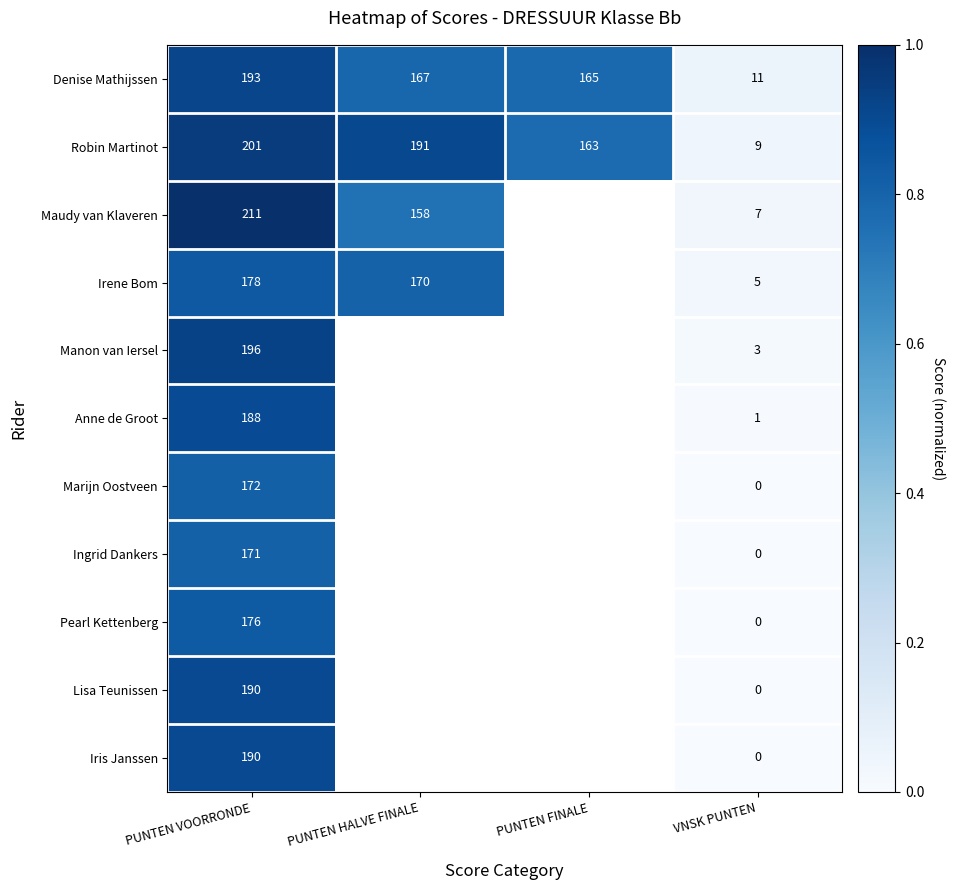

At which category is the sum across all series the highest?

PUNTEN VOORRONDE